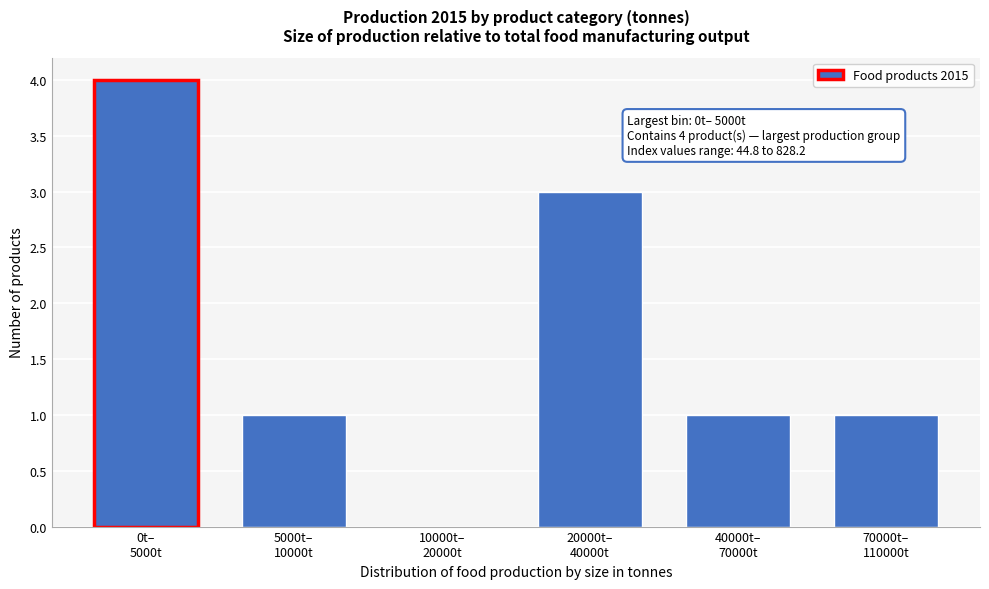

What is the greatest value displayed?

4